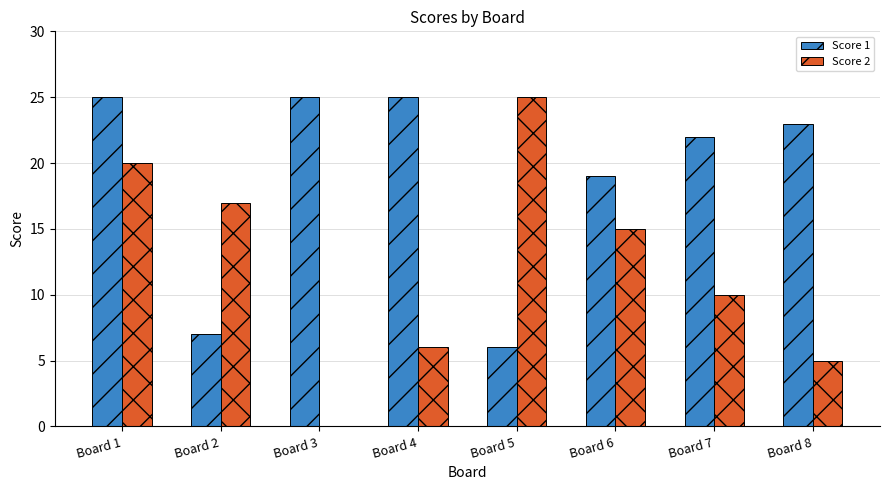

Count the Score 1 values in the range 19 to 25.

6